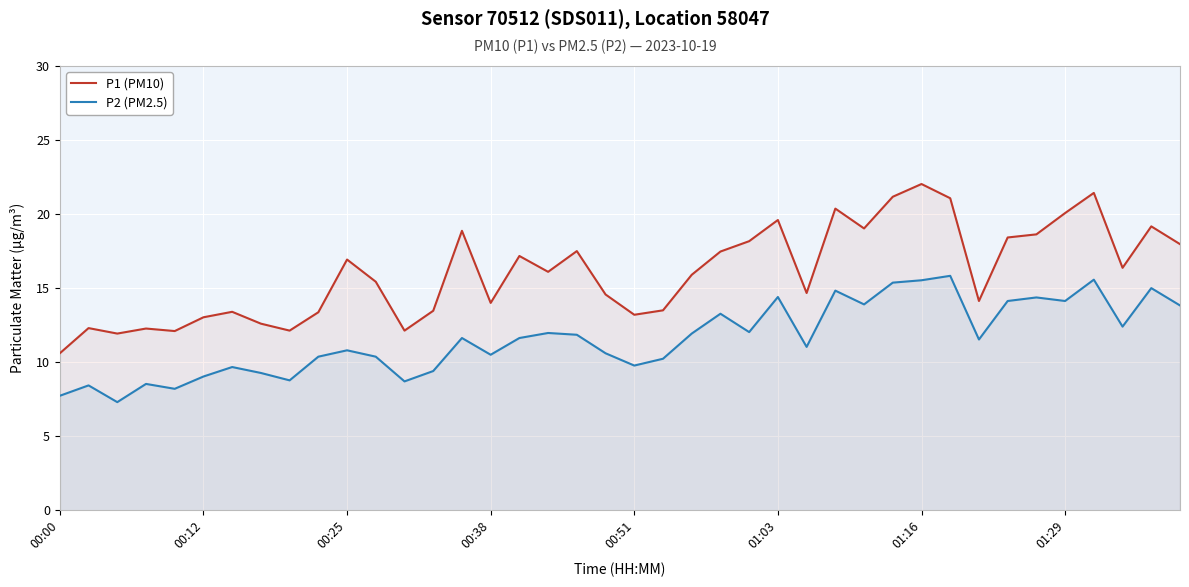

Which category has the highest value in the P1 (PM10) series?

01:16